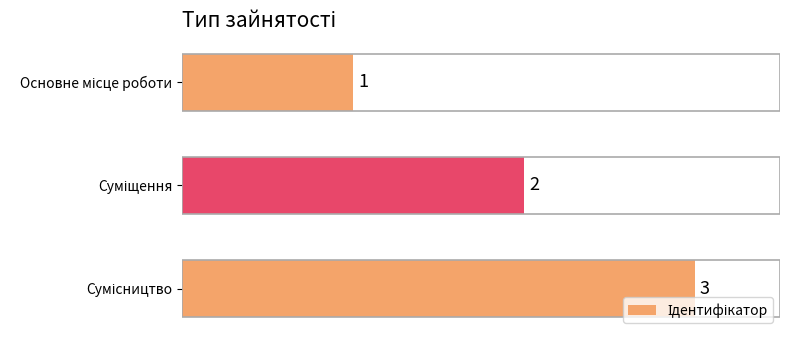

How many values are between 1 and 3?

3